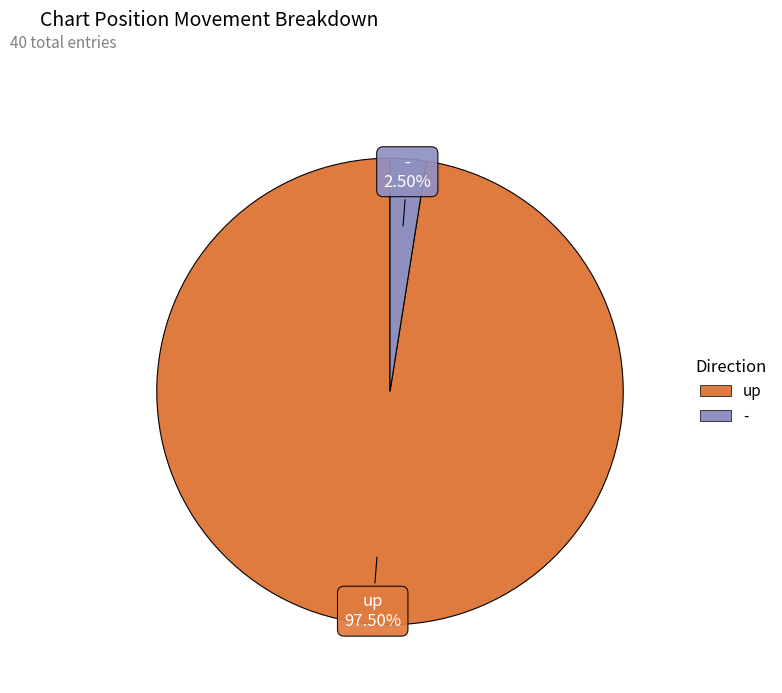

Which slice is the smallest?

-